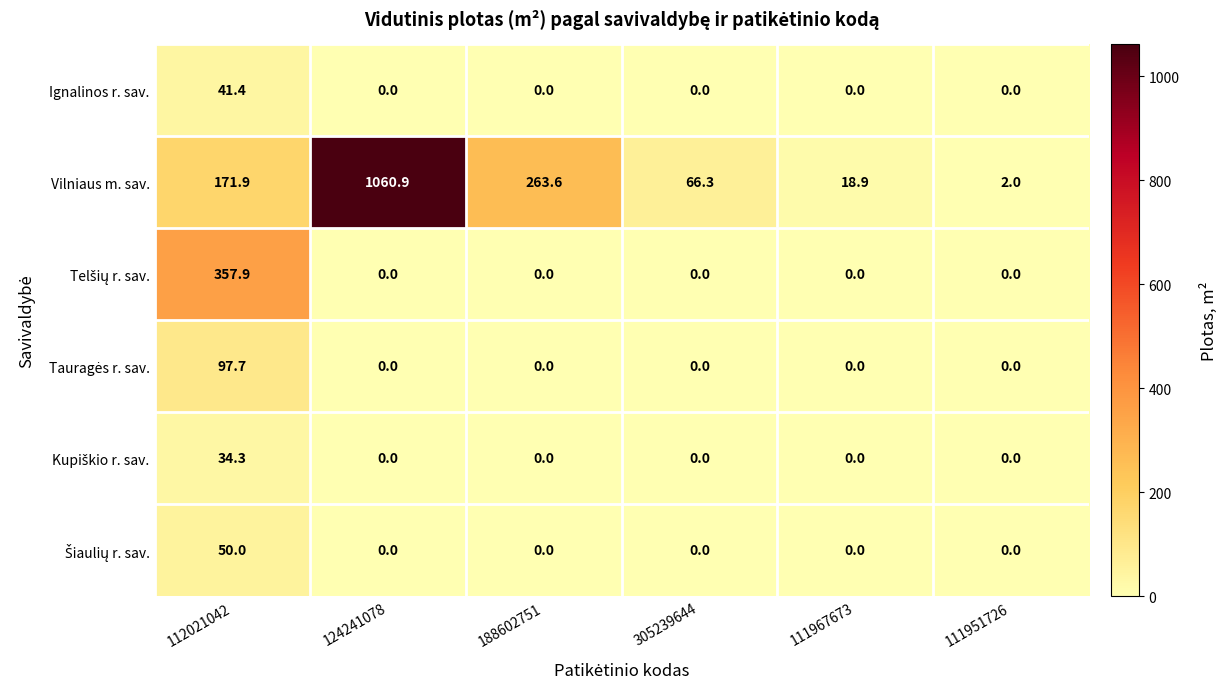

How many series are shown in this chart?

6